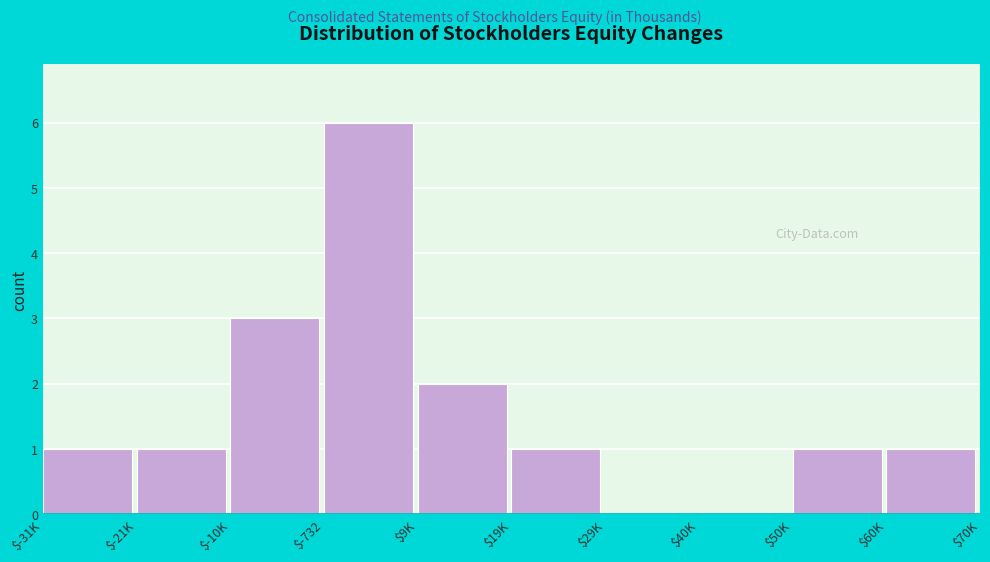

What is the sum of all values?

16